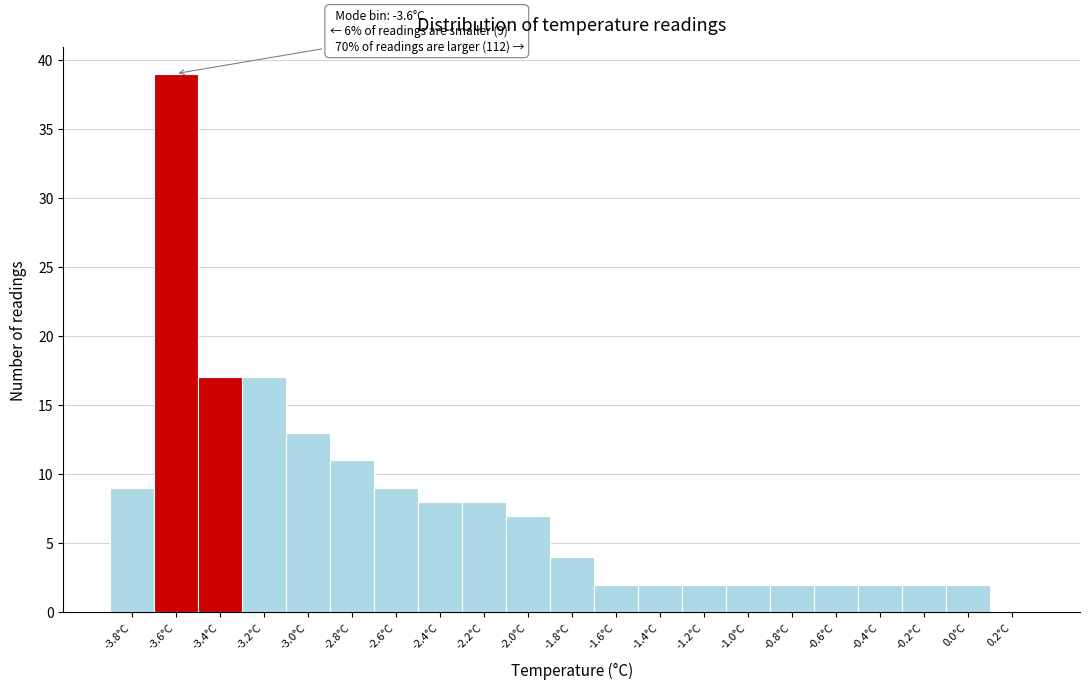

Reading left to right, extract all data points from this chart.

-3.8°C=9	-3.6°C=39	-3.4°C=17	-3.2°C=17	-3.0°C=13	-2.8°C=11	-2.6°C=9	-2.4°C=8	-2.2°C=8	-2.0°C=7	-1.8°C=4	-1.6°C=2	-1.4°C=2	-1.2°C=2	-1.0°C=2	-0.8°C=2	-0.6°C=2	-0.4°C=2	-0.2°C=2	0.0°C=2	0.2°C=0